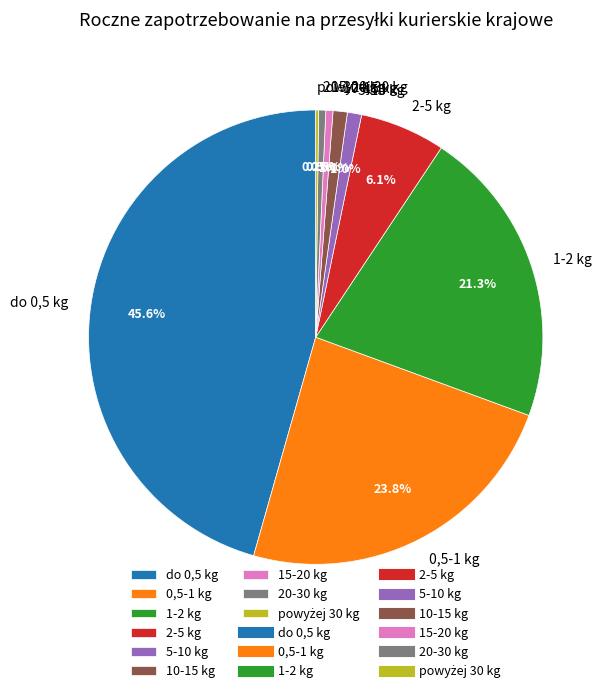

To the nearest percent, what is the difference between the 15-20 kg and 1-2 kg slice percentages?

21%